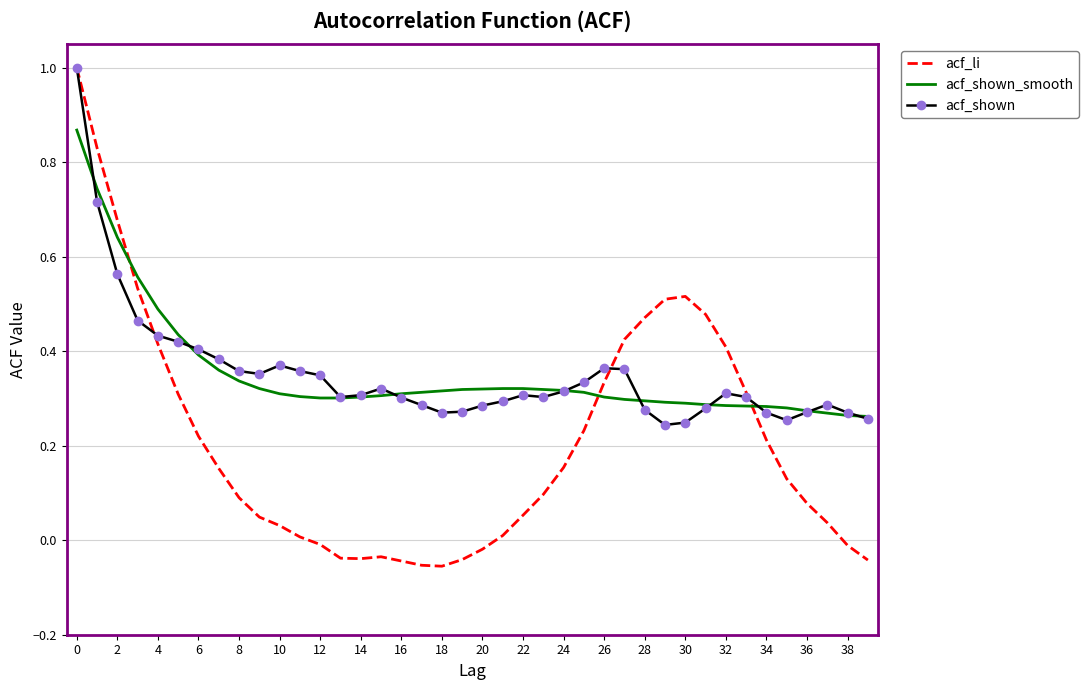

What is the greatest value displayed?

1.0